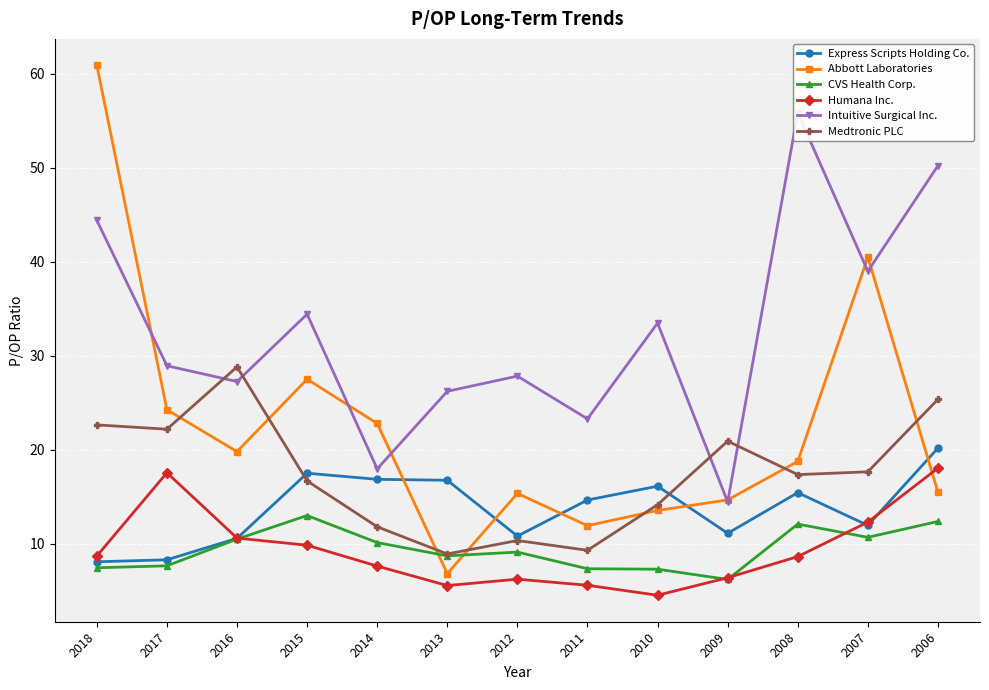

Which category has the highest value across all series?

2018